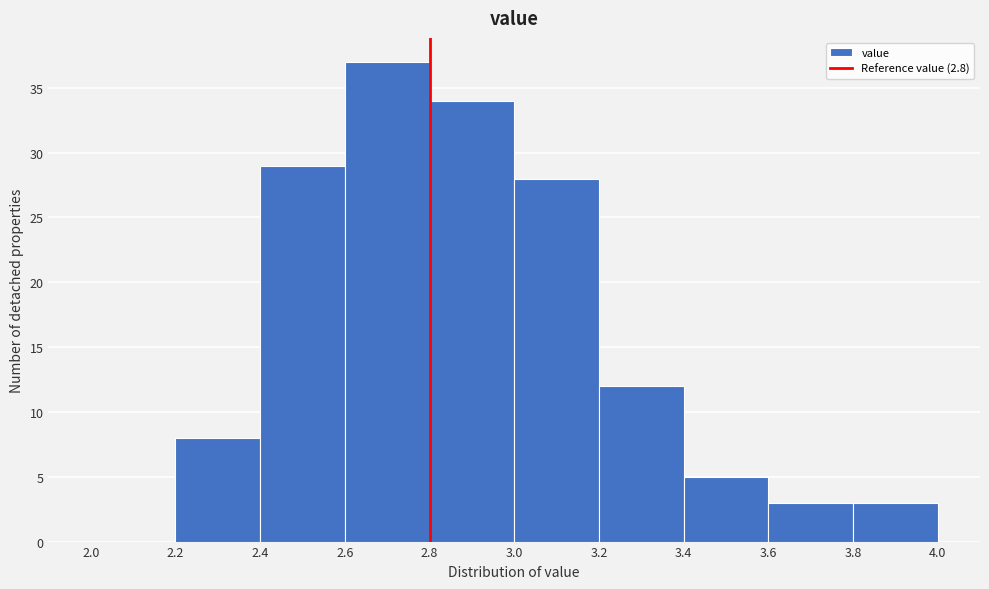

Reading left to right, list every bar in this chart as the range it spans on the x-axis followed by its height. The values are not printed on the chart, so give them approximately, as read against the axis.

2.0 to 2.2: 0
2.2 to 2.4: 8
2.4 to 2.6: 29
2.6 to 2.8: 37
2.8 to 3.0: 34
3.0 to 3.2: 28
3.2 to 3.4: 12
3.4 to 3.6: 5
3.6 to 3.8: 3
3.8 to 4.0: 3